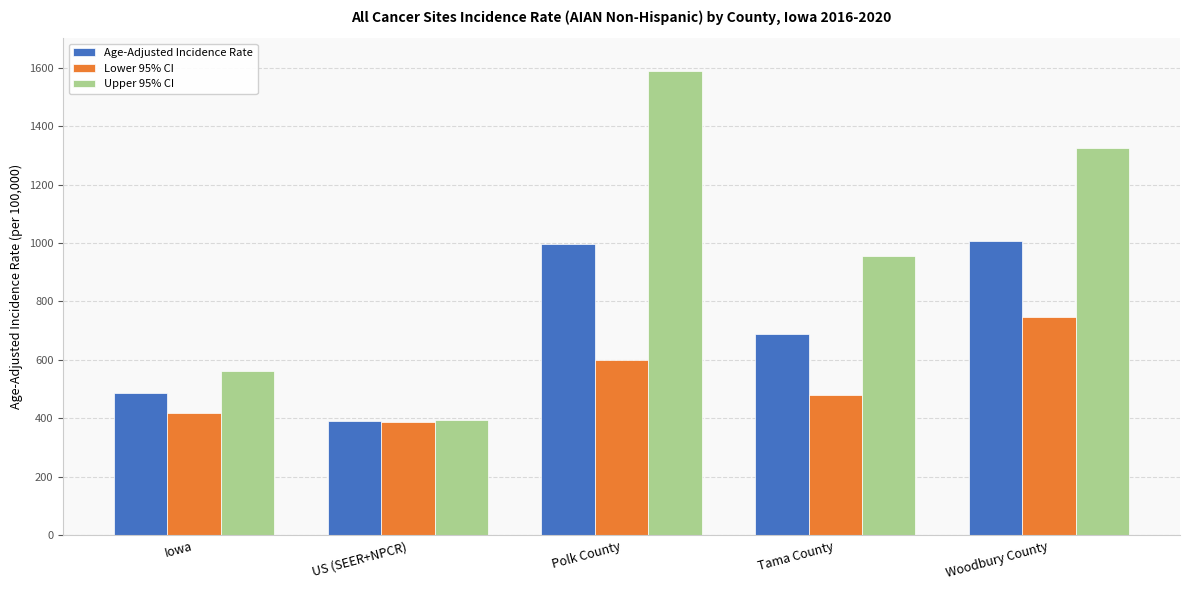

What is the sum of the Age-Adjusted Incidence Rate values at Tama County and Iowa?

1174.4